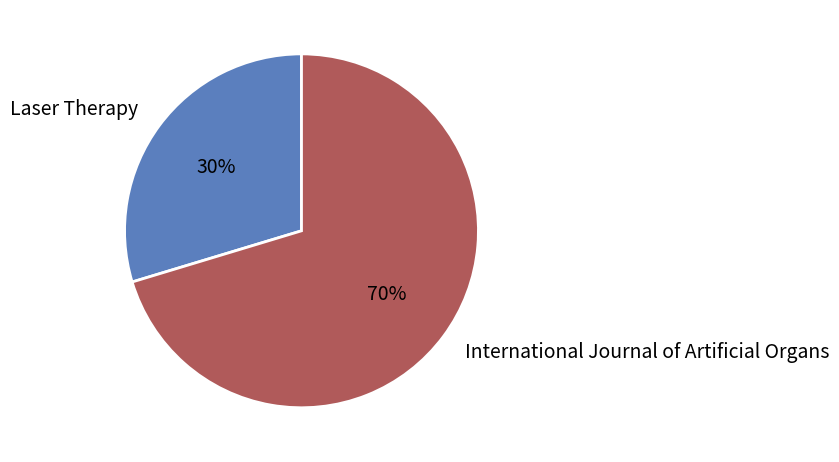

The International Journal of Artificial Organs slice represents 83% of the pie. True or false?

False